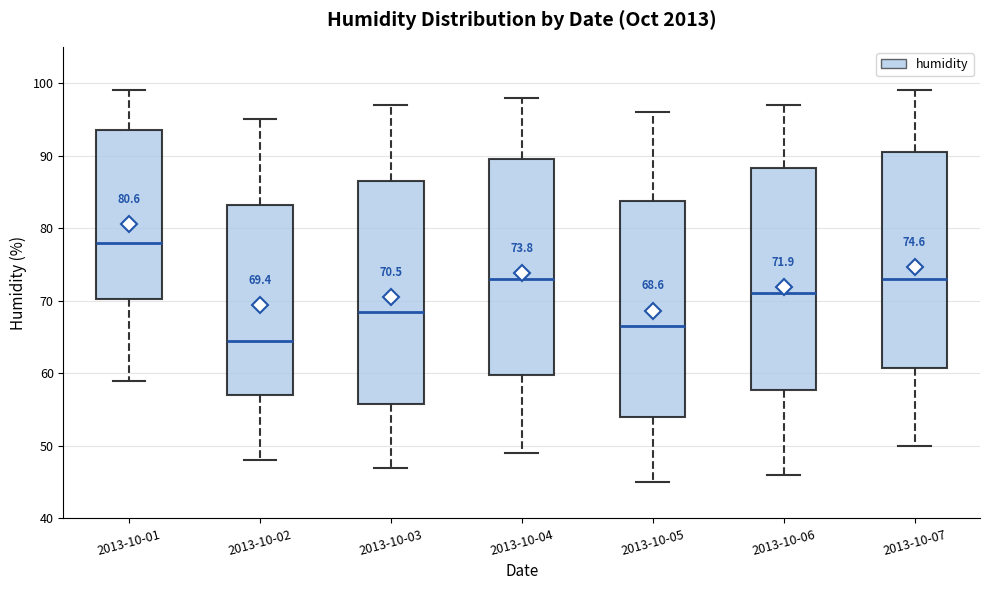

Which box's median line is the lowest?

2013-10-02